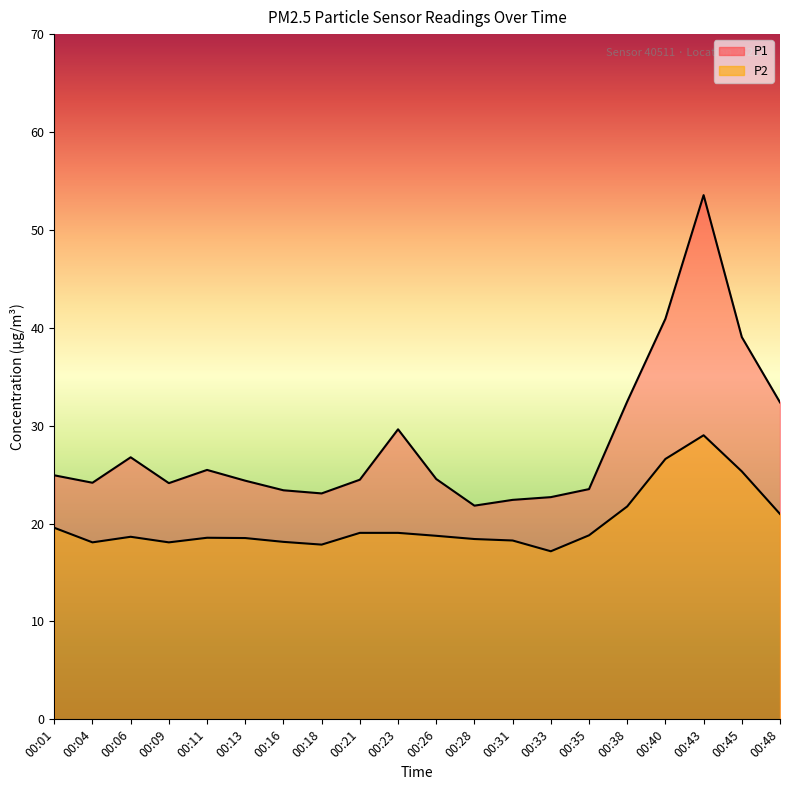

Count the number of categories in the chart.

20